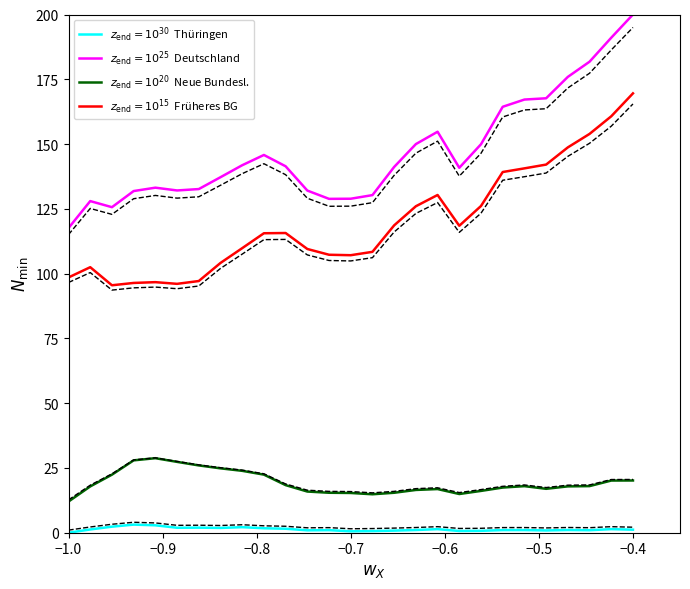

What is the value of the Thüringen point at the 27th from the left?

1.2